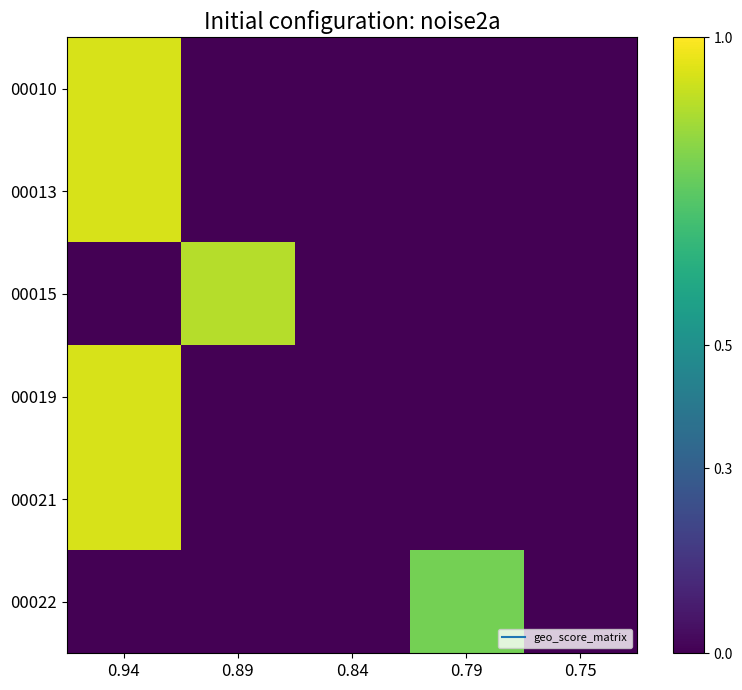

At which category is the sum across all series the highest?

0.94